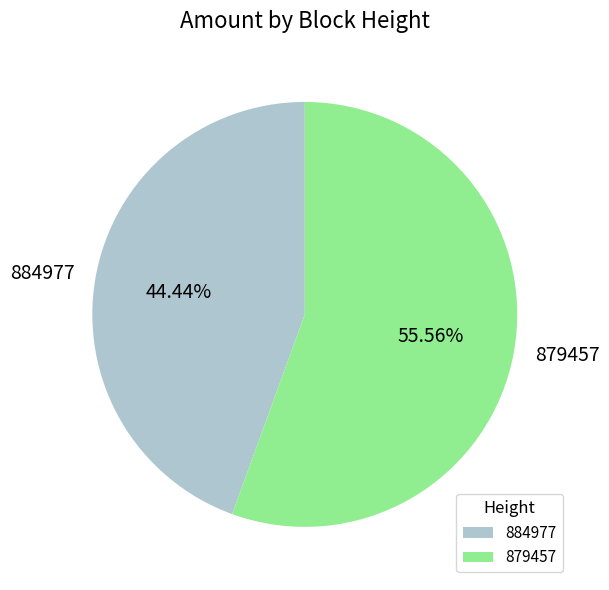

Which has a higher value, 879457 or 884977?

879457